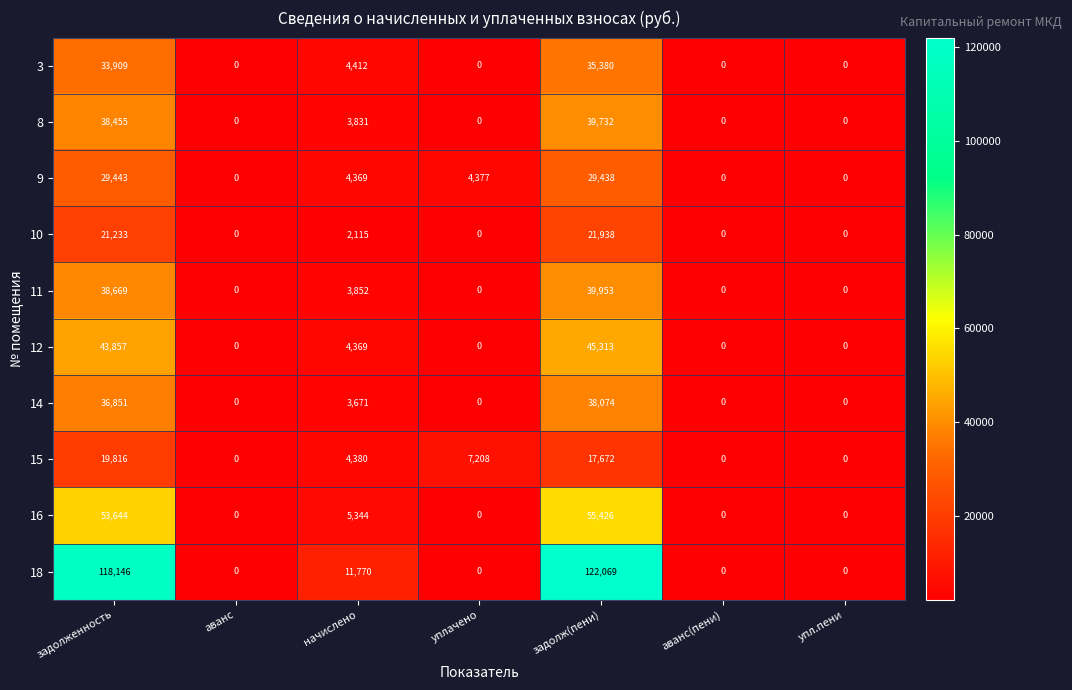

What is the sum of the 12 values at начислено and упл.пени?

4369